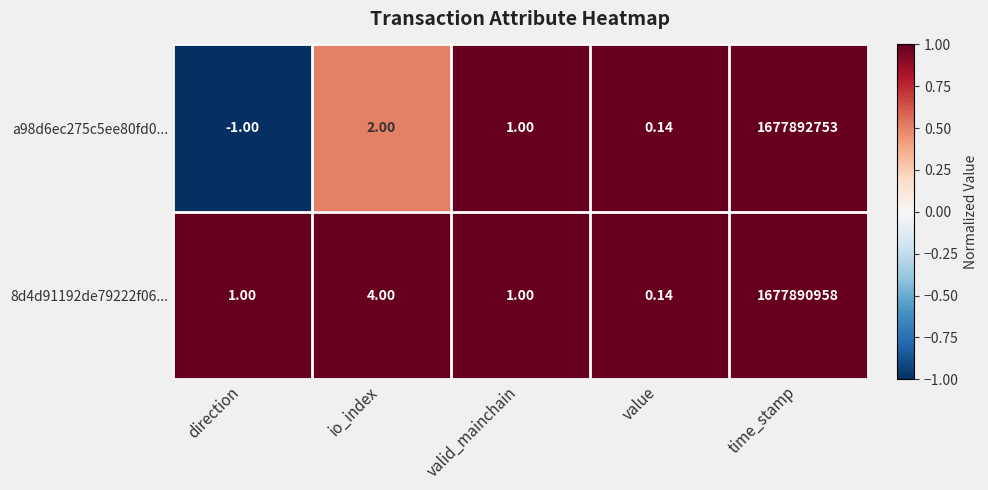

At which category is the sum across all series the highest?

time_stamp